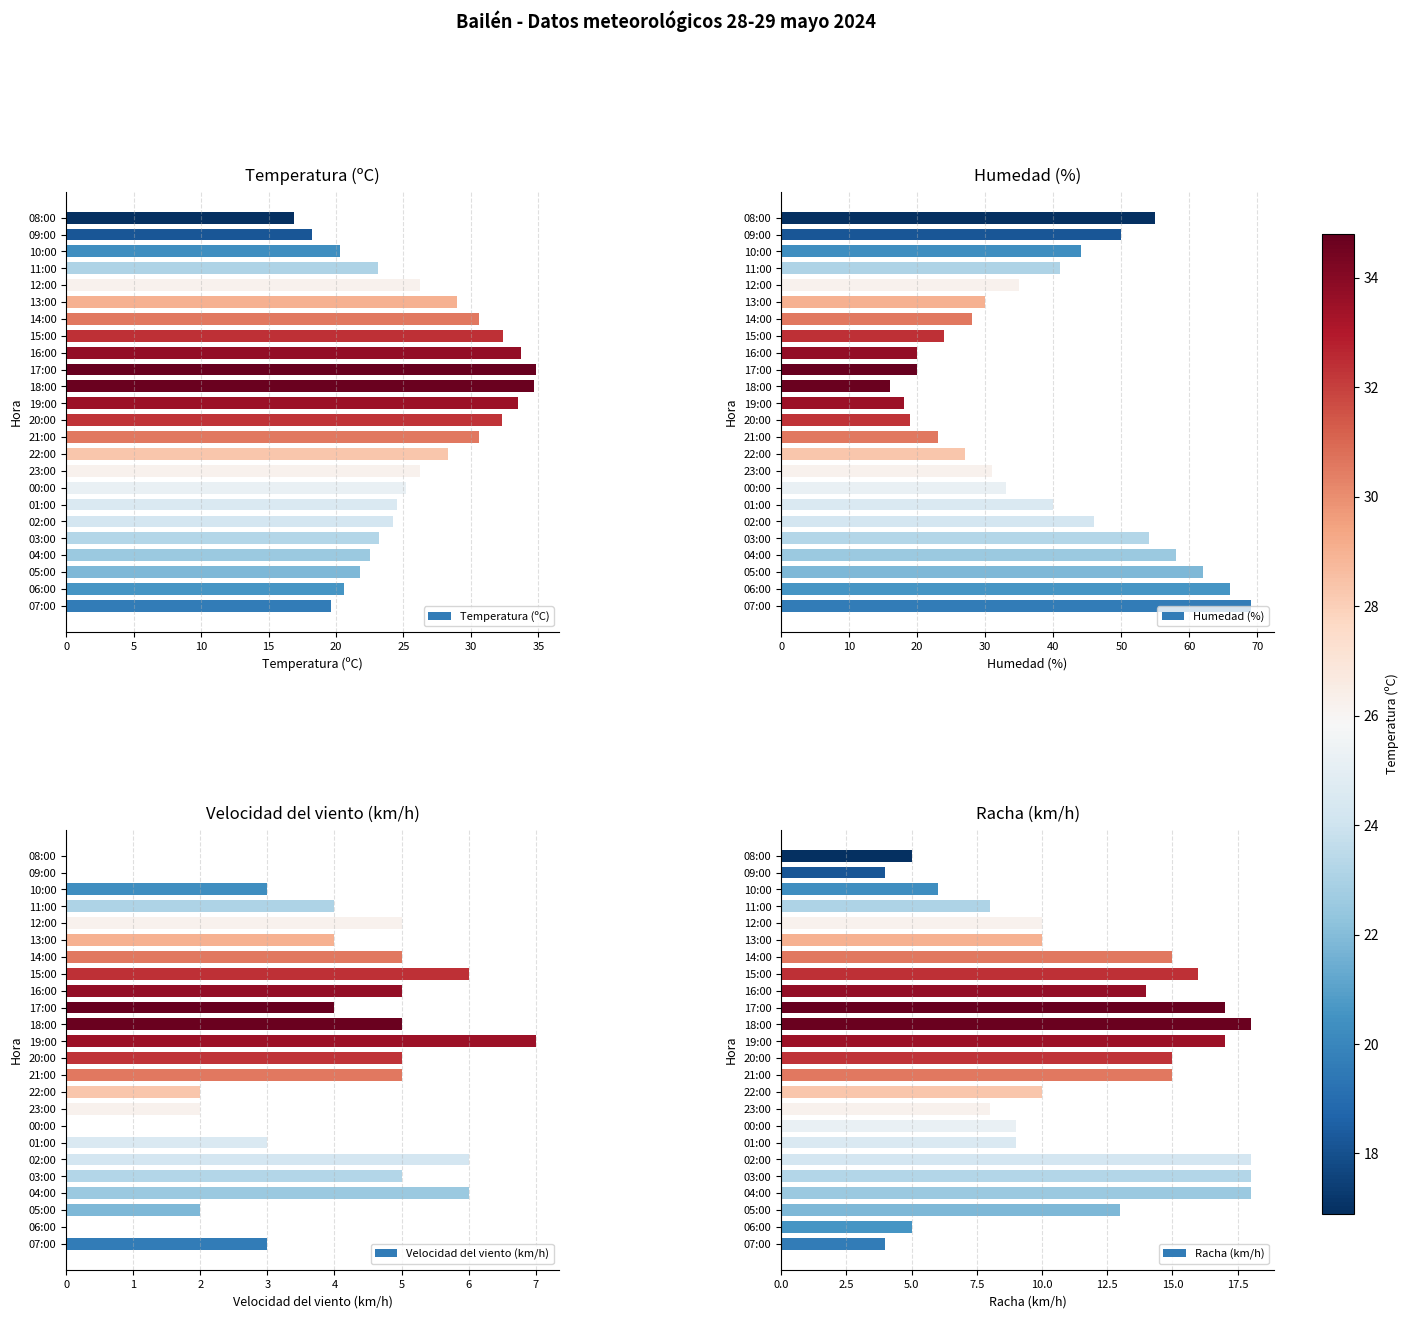

What is the minimum value for Temperatura (ºC)?

16.9